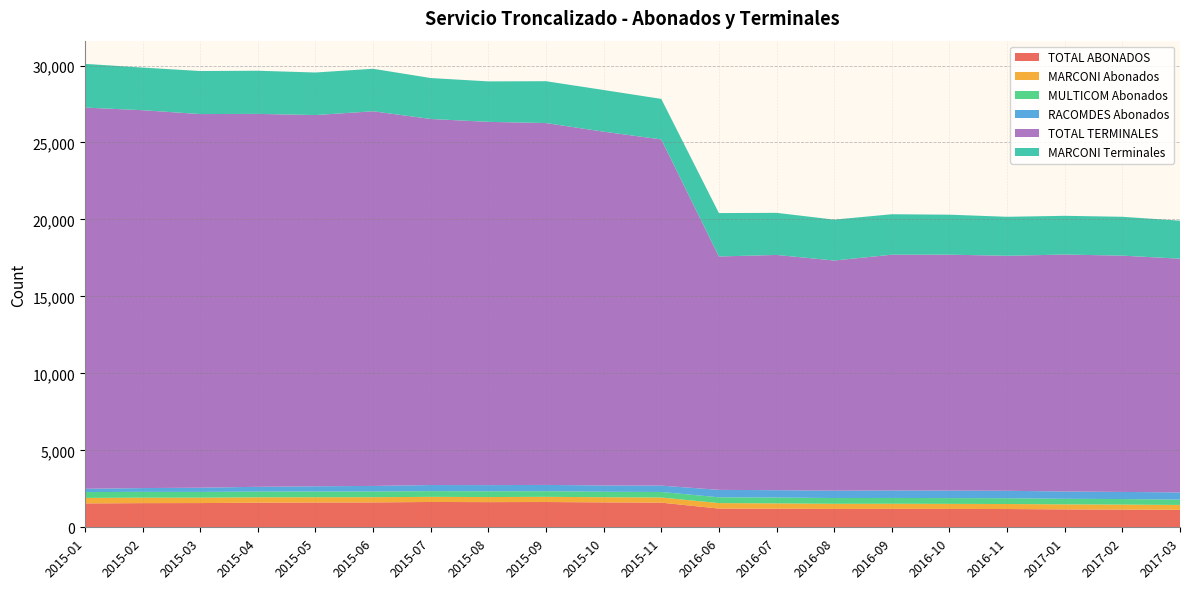

Reading left to right, list all the values displayed in this chart.

TOTAL ABONADOS: 1551	1569	1574	1598	1610	1616	1645	1635	1642	1618	1602	1216	1205	1190	1195	1192	1186	1163	1149	1132
MARCONI Abonados: 358	355	352	350	343	339	333	330	338	336	334	355	348	337	335	330	327	327	327	321
MULTICOM Abonados: 378	378	372	371	370	370	370	372	364	355	359	377	380	373	375	375	375	361	358	345
RACOMDES Abonados: 216	246	275	311	342	362	397	403	409	409	413	484	477	480	485	487	484	475	464	466
TOTAL TERMINALES: 24764	24548	24272	24226	24116	24339	23781	23599	23507	22983	22491	15162	15283	14951	15319	15326	15267	15392	15350	15186
MARCONI Terminales: 2841	2769	2797	2804	2764	2762	2660	2629	2720	2707	2632	2819	2735	2657	2628	2599	2532	2517	2524	2471